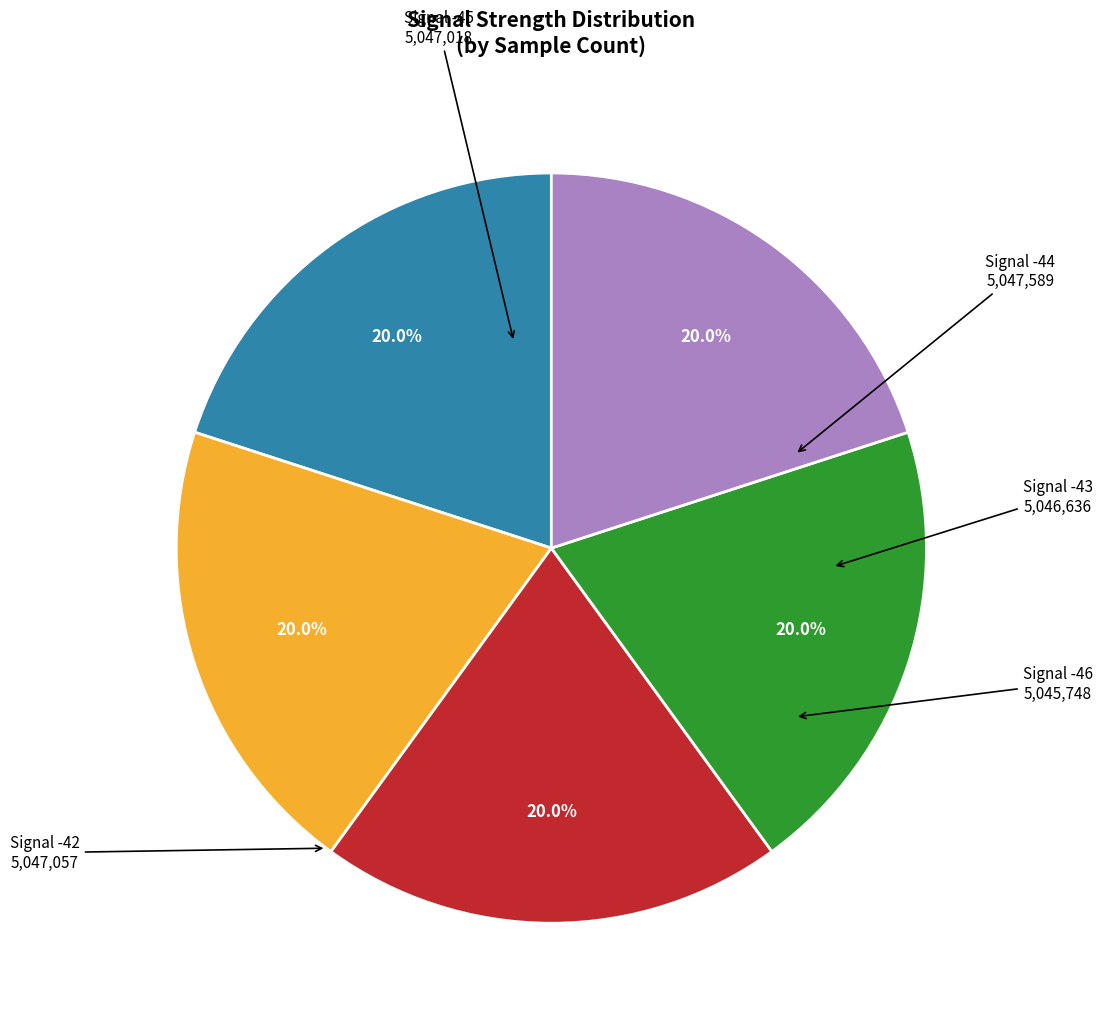

Does any single category account for the majority?

No